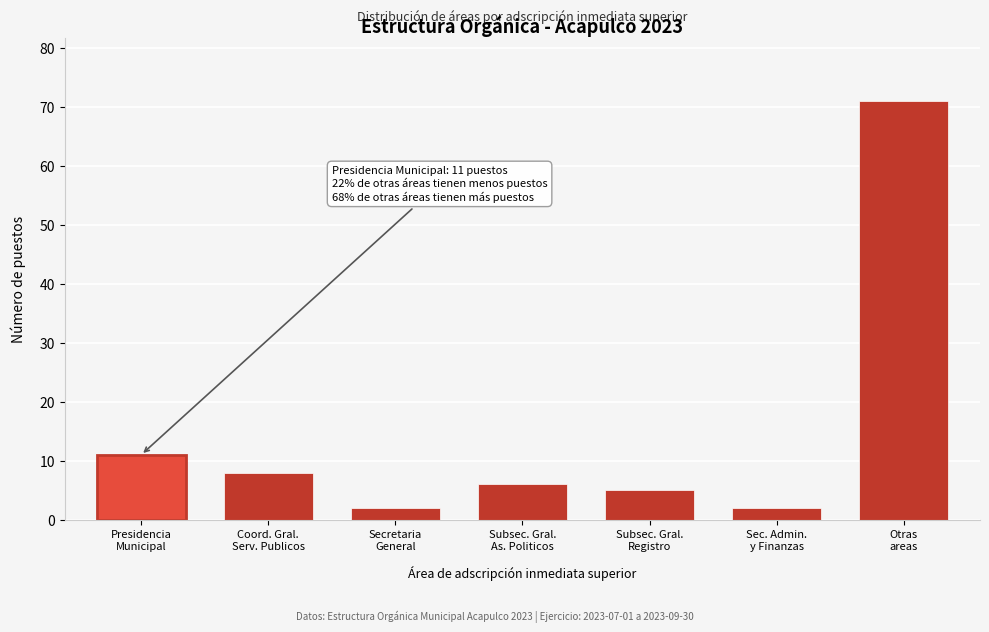

Reading left to right, transcribe all the data shown in this chart.

11	8	2	6	5	2	71